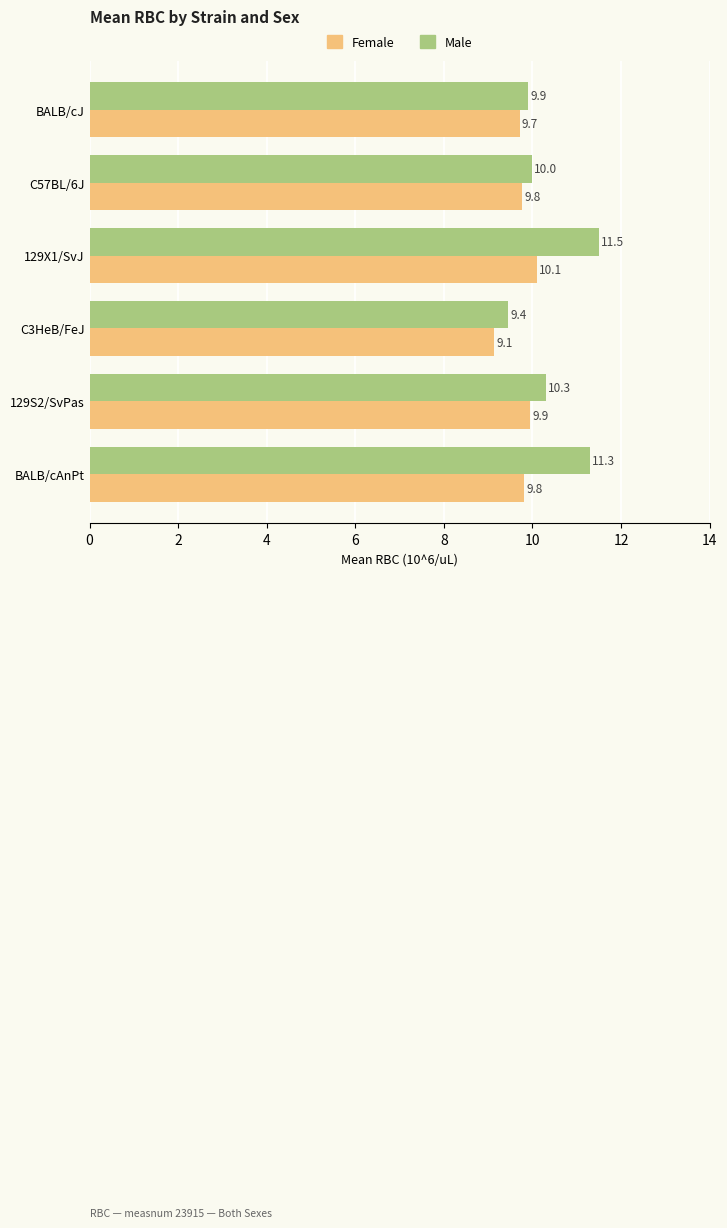

What is the smallest value displayed?

9.1